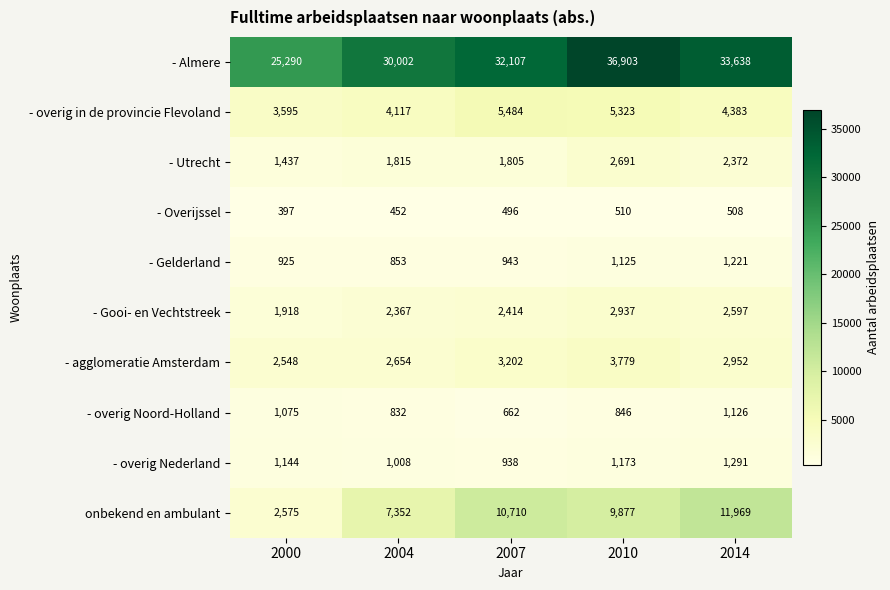

Which series has the largest range (max minus min)?

- Almere